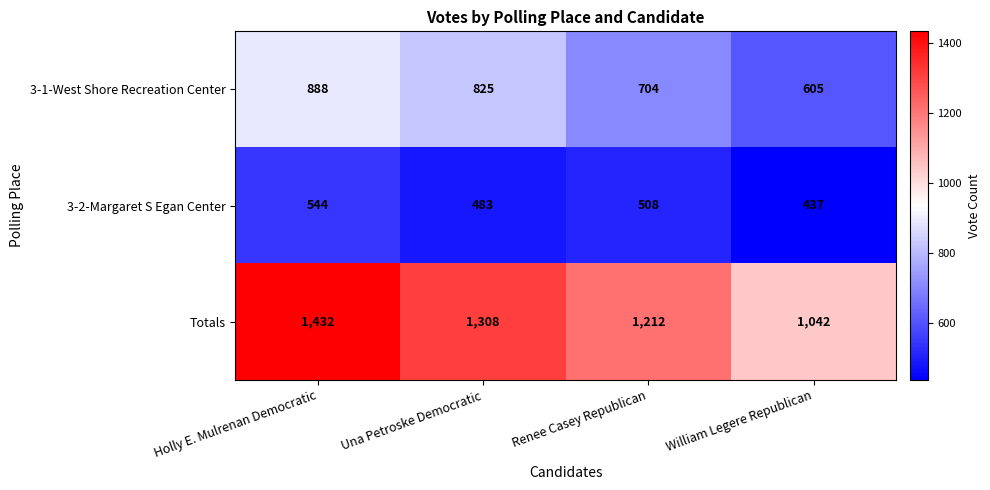

Rank the series at Una Petroske Democratic from highest to lowest value.

Totals, 3-1-West Shore Recreation Center, 3-2-Margaret S Egan Center